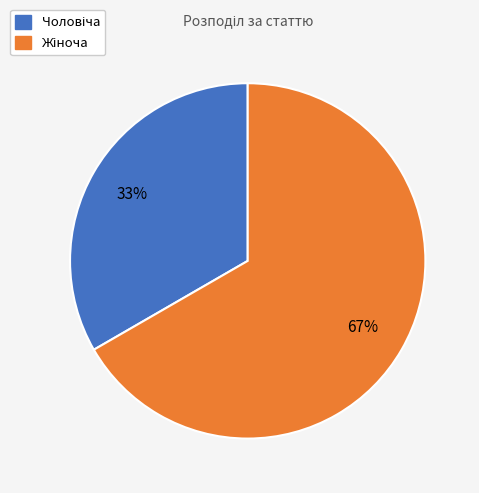

Is there any slice that represents more than half of the pie?

Yes